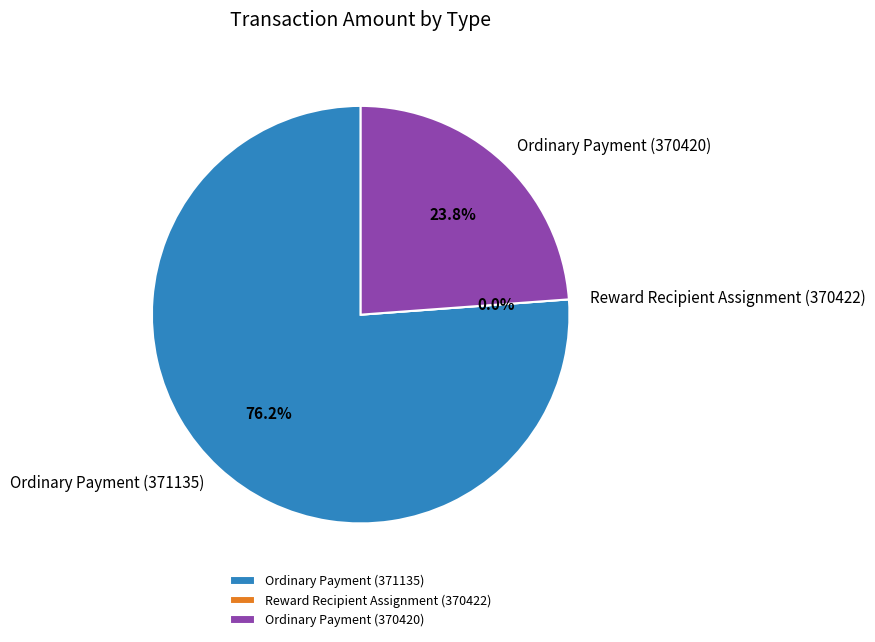

Is it true that Ordinary Payment (371135) is 81% of the pie?

False